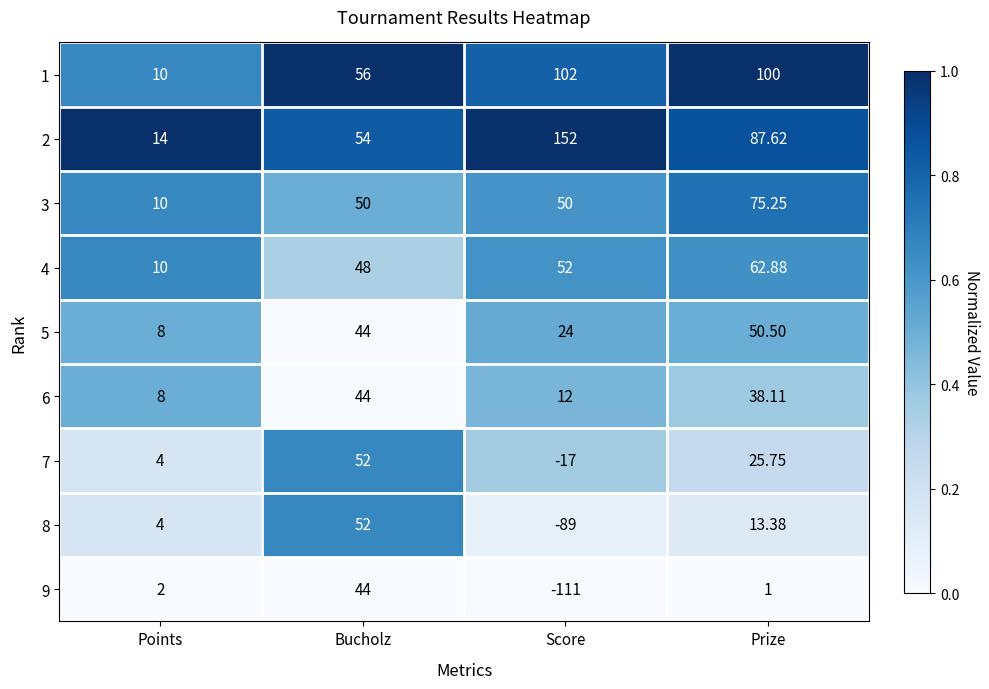

Which series has the largest total across all categories?

2